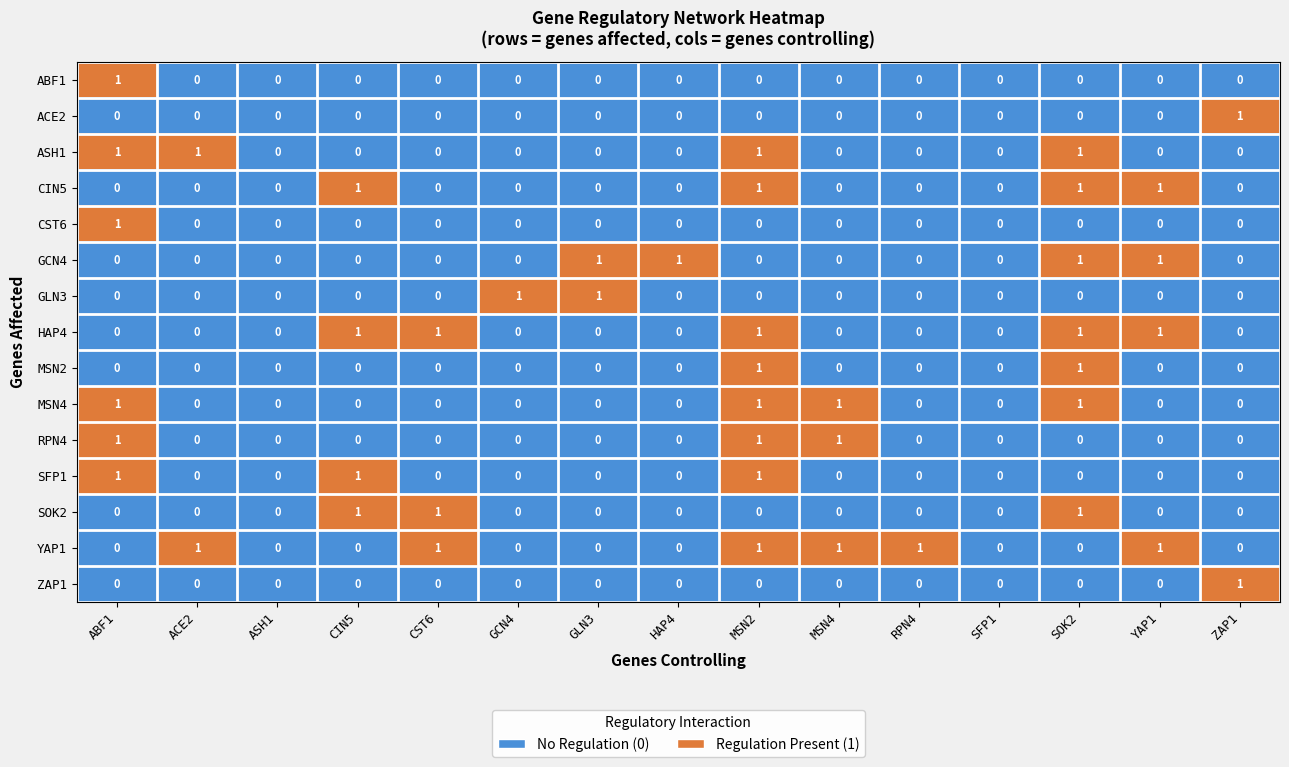

How many ASH1 values are between 0 and 1?

15